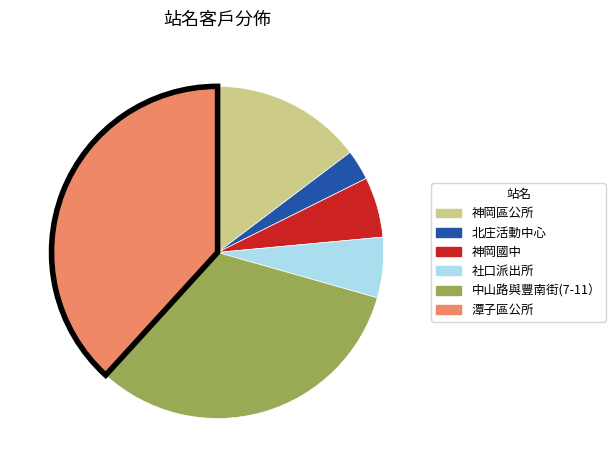

Is there a majority slice in this chart?

No